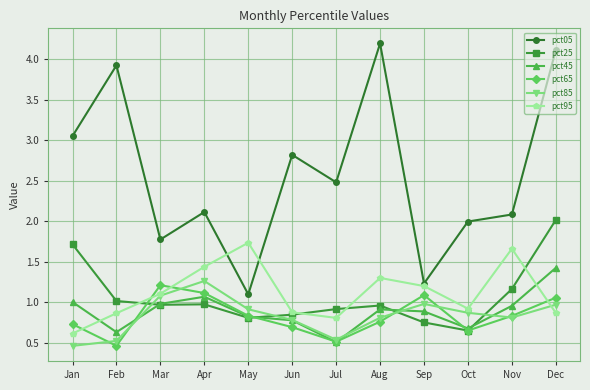

At which category is the sum across all series the highest?

Dec